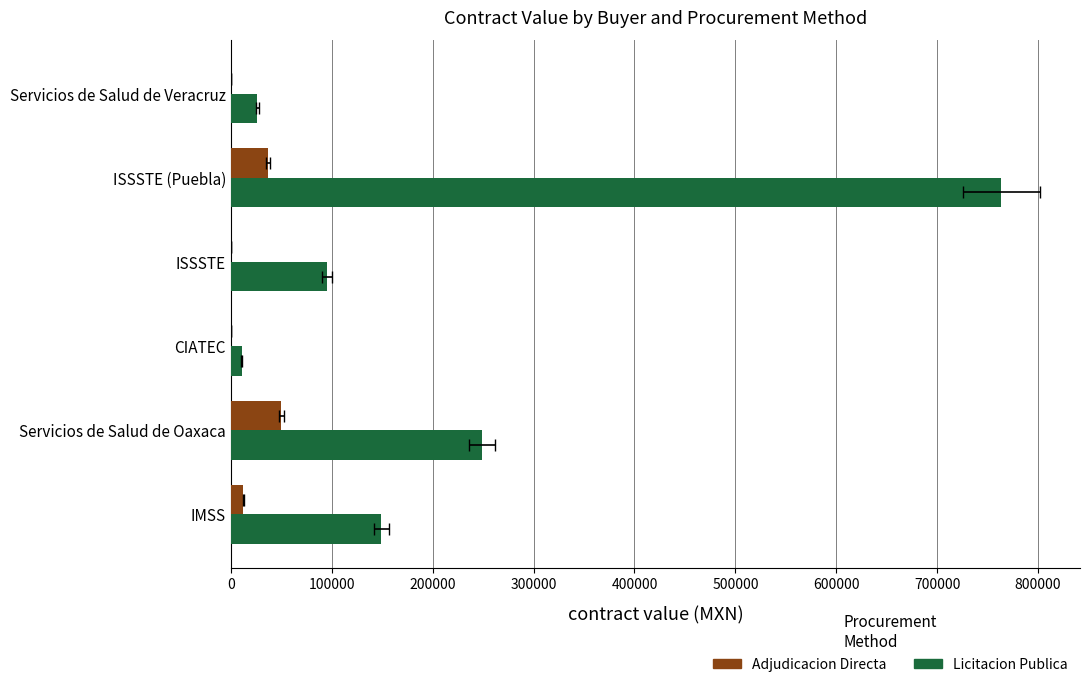

What is the average value of the Adjudicacion Directa series?

16418.8